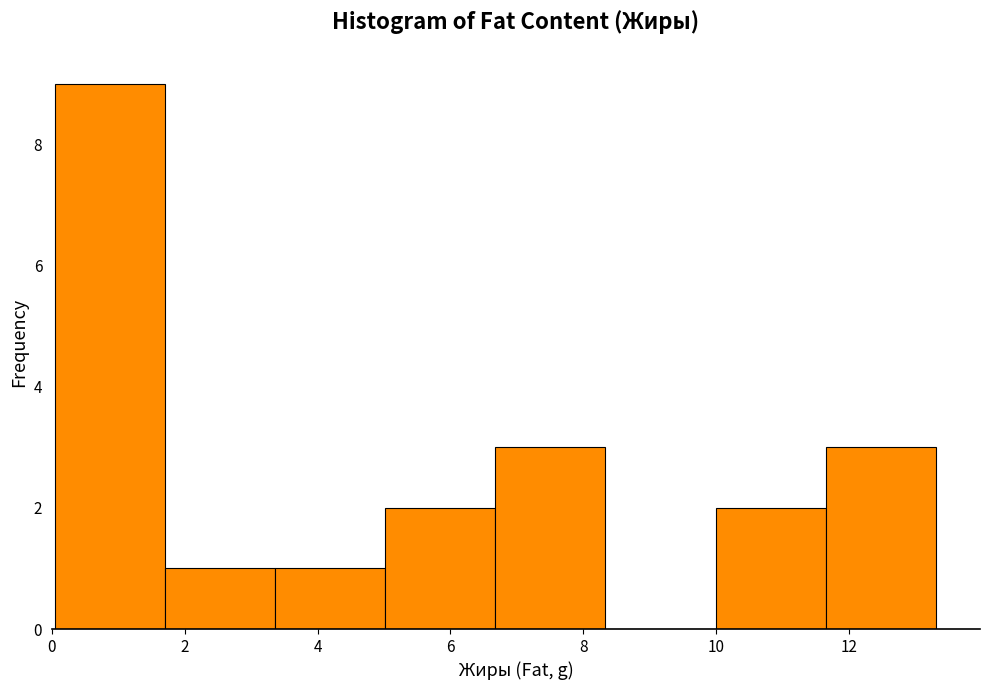

Reading left to right, transcribe this chart: for each bar, give the range it covers on the x-axis and its height. Neither the bar edges nor the heights are printed on the chart, so give them approximately, as read against the axes.

0.0 to 1.6: 9
1.6 to 3.4: 1
3.4 to 5.0: 1
5.0 to 6.6: 2
6.6 to 8.4: 3
8.4 to 10.0: 0
10.0 to 11.6: 2
11.6 to 13.4: 3